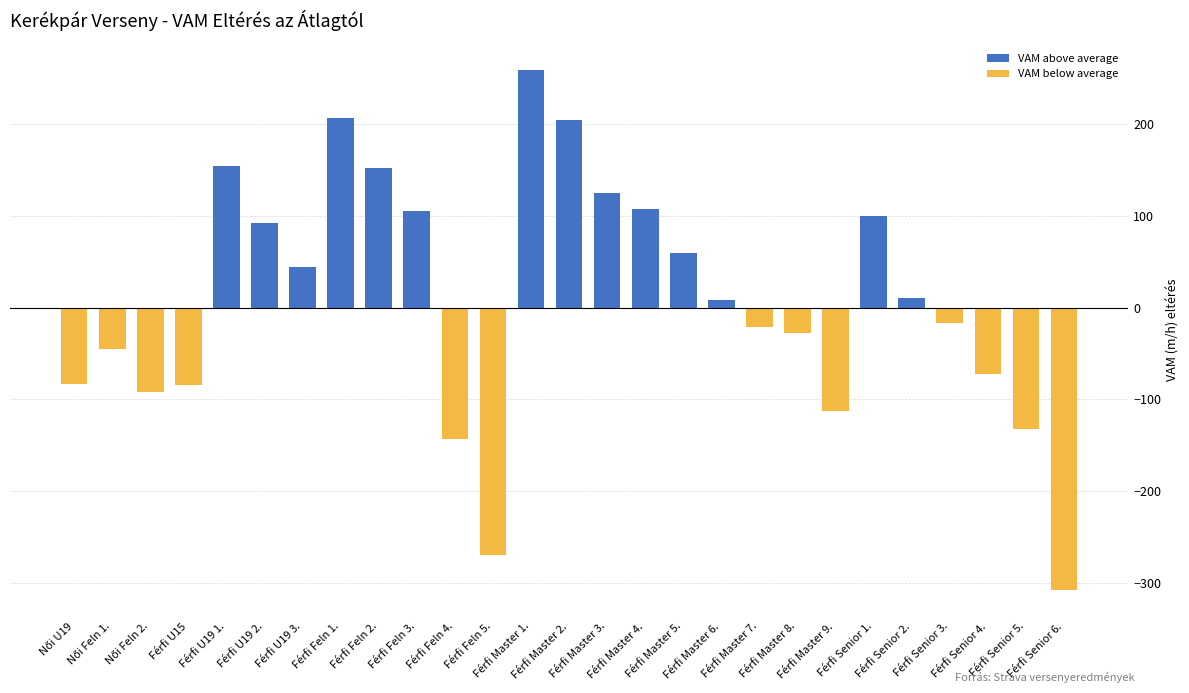

What is the difference between the VAM below average values at Férfi Master 7. and Női Feln 1.?

23.9